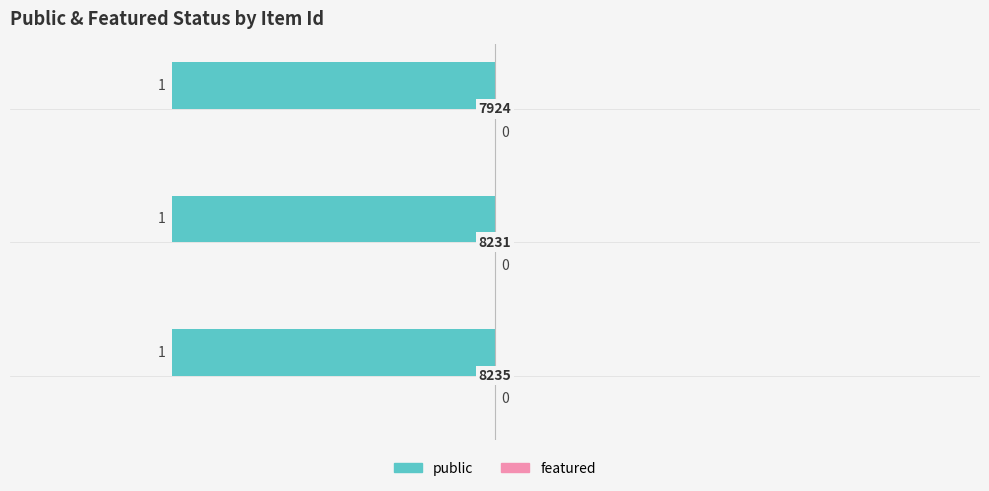

What is the total value across all series at 7924?

1